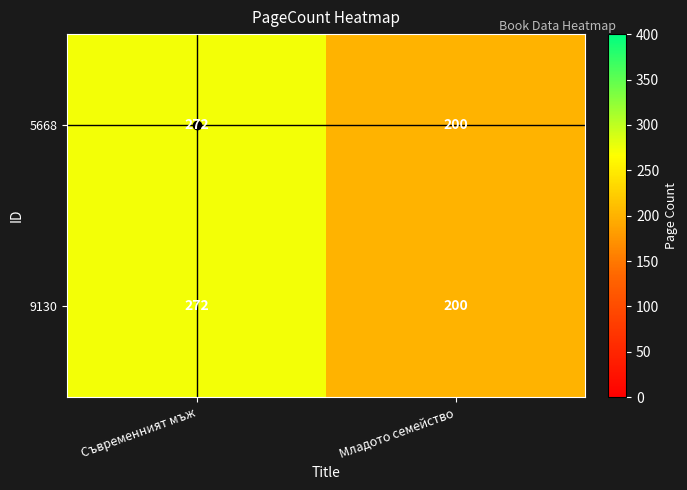

What is the sum of all 5668 values?

472